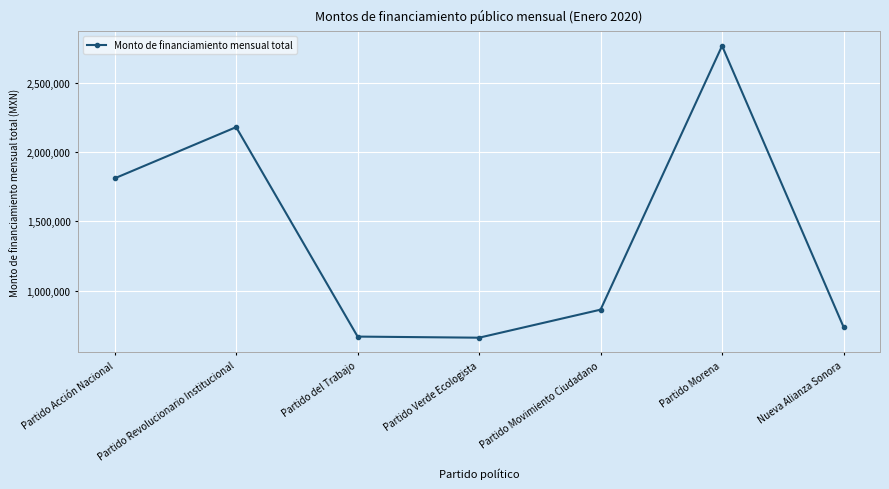

Does the chart have visible grid lines?

Yes